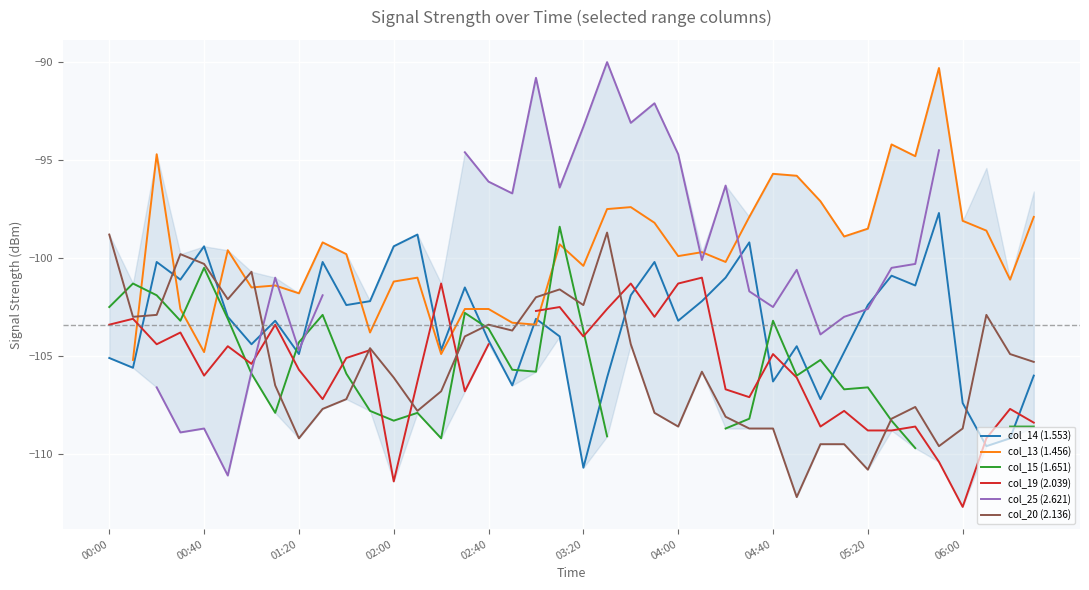

True or false: col_13 (1.456) has more than 1 points higher than both neighbors.

True